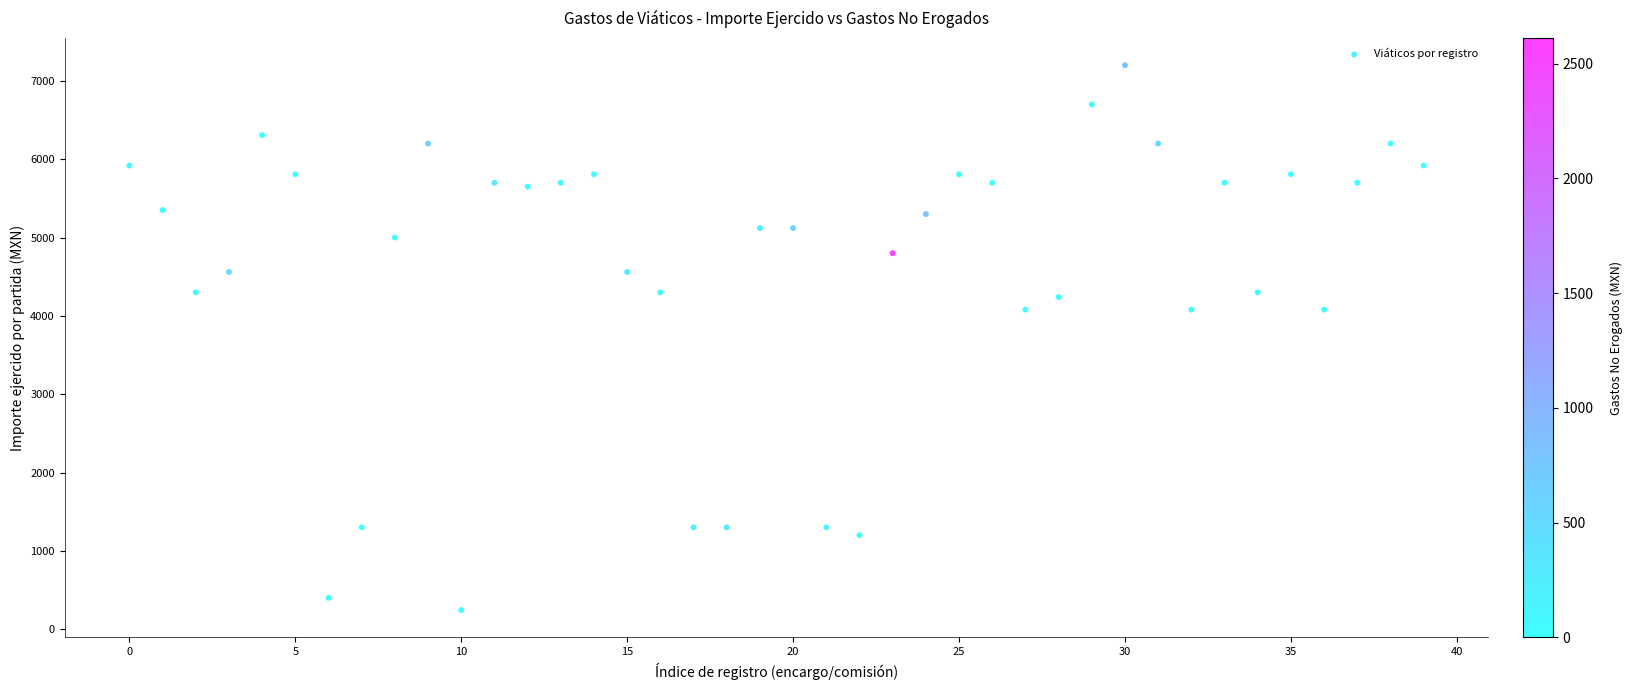

What is the range of Y values (max minus min)?

6956